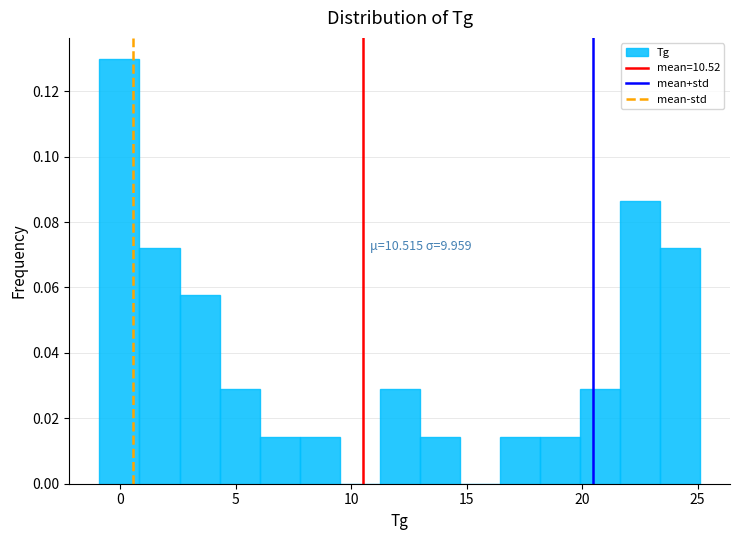

Around what value on the x-axis is the tallest bar? Give the approximate position of its centre, as read against the axis.

0.0